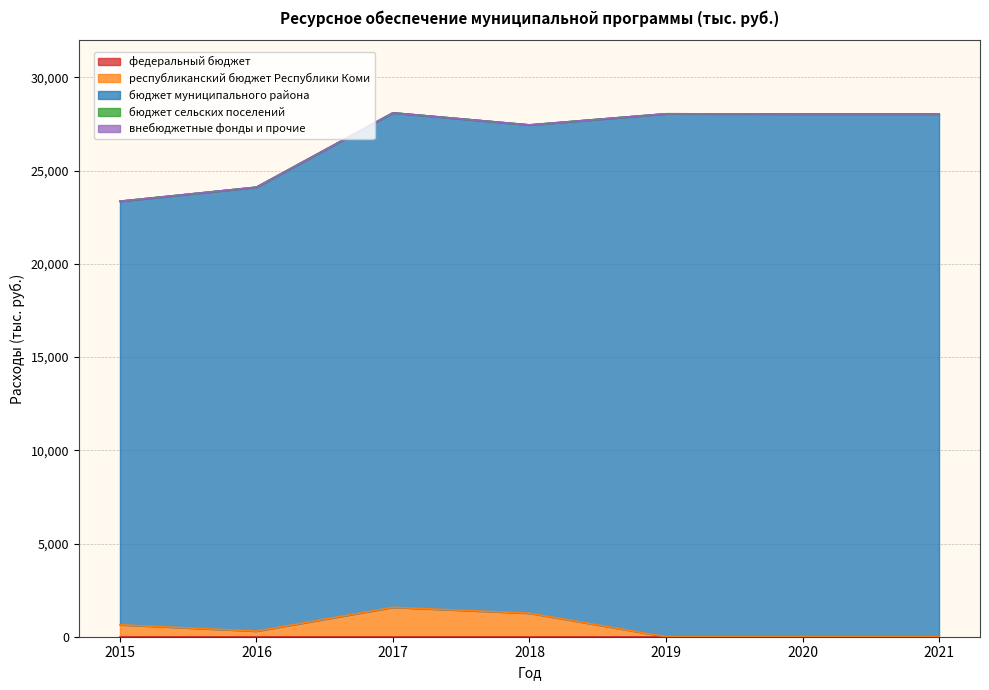

True or false: внебюджетные фонды и прочие and республиканский бюджет Республики Коми intersect in this chart.

False